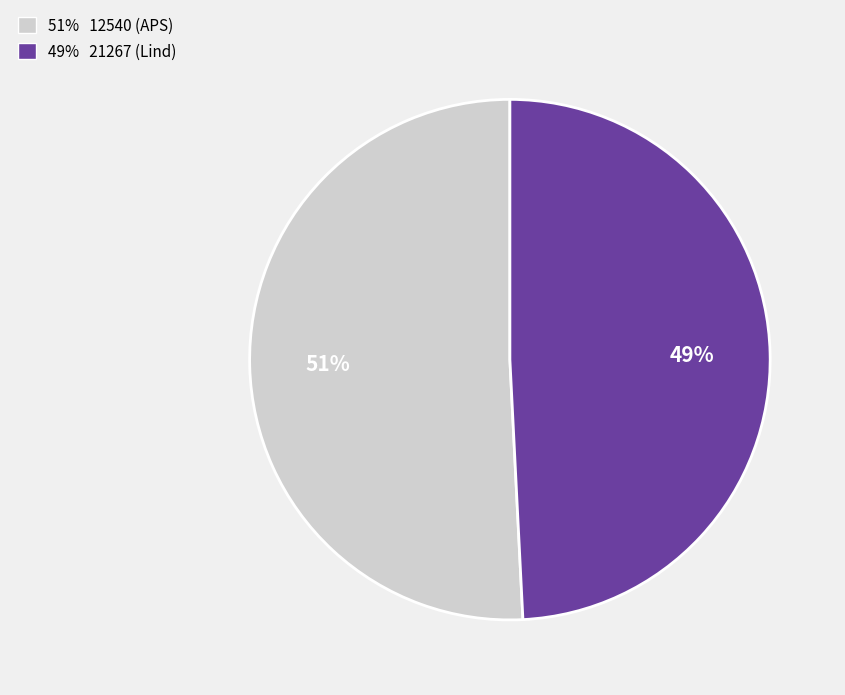

Is there a majority slice in this chart?

Yes